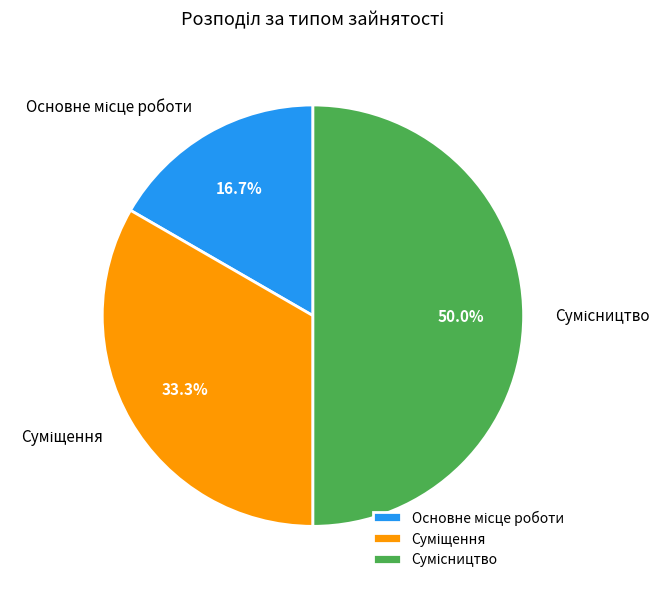

What percentage is the Суміщення slice, to the nearest percent?

33%